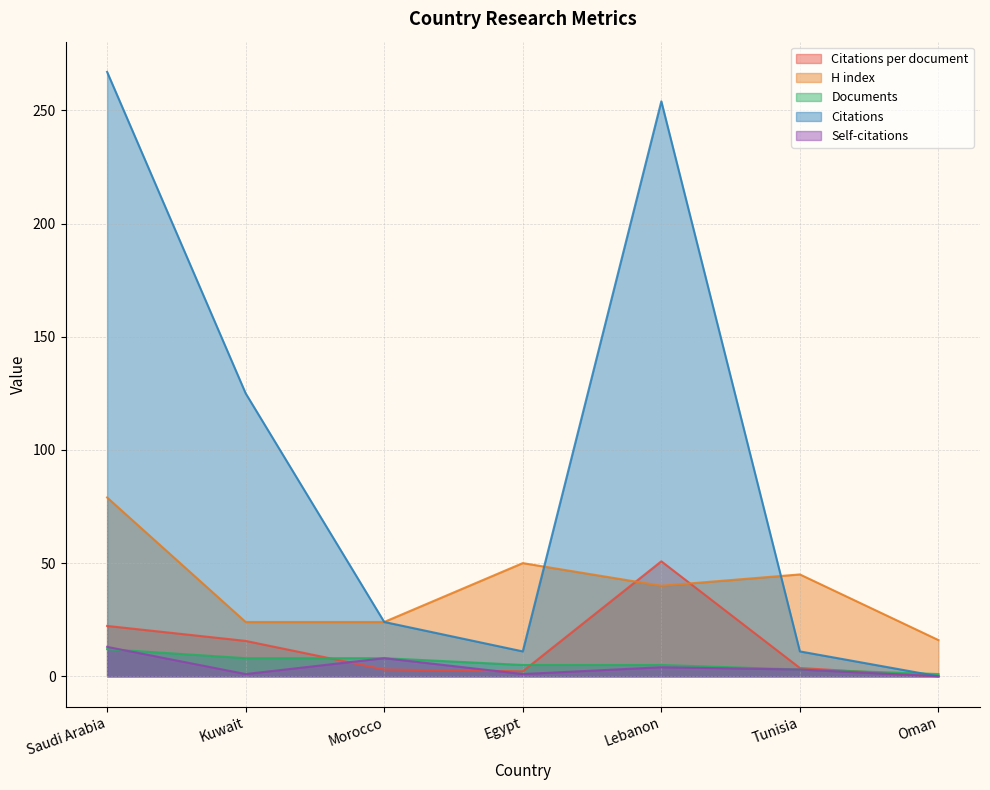

Which label corresponds to the largest value in the chart?

Saudi Arabia